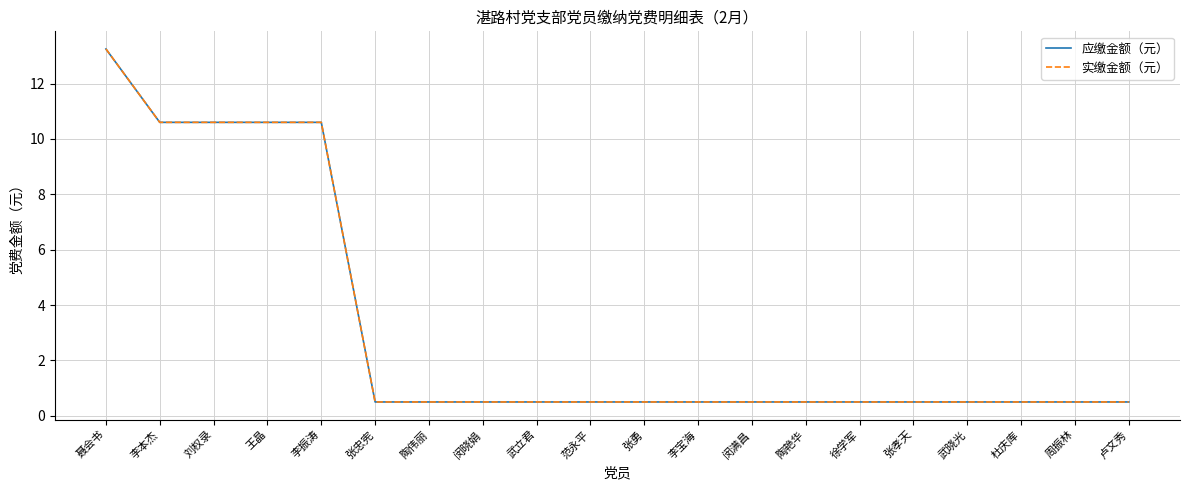

Reading right to left, list all the values displayed in this chart.

应缴金额（元）: 卢文秀=0.5	周振林=0.5	杜庆库=0.5	武晓光=0.5	张孝天=0.5	徐学军=0.5	陶艳华=0.5	闵满昌=0.5	李宝海=0.5	张勇=0.5	范永平=0.5	武立君=0.5	闵晓娟=0.5	陶伟丽=0.5	张忠宪=0.5	李振涛=10.6	王晶=10.6	刘权录=10.6	李本杰=10.6	聂会书=13.2
实缴金额（元）: 卢文秀=0.5	周振林=0.5	杜庆库=0.5	武晓光=0.5	张孝天=0.5	徐学军=0.5	陶艳华=0.5	闵满昌=0.5	李宝海=0.5	张勇=0.5	范永平=0.5	武立君=0.5	闵晓娟=0.5	陶伟丽=0.5	张忠宪=0.5	李振涛=10.6	王晶=10.6	刘权录=10.6	李本杰=10.6	聂会书=13.2